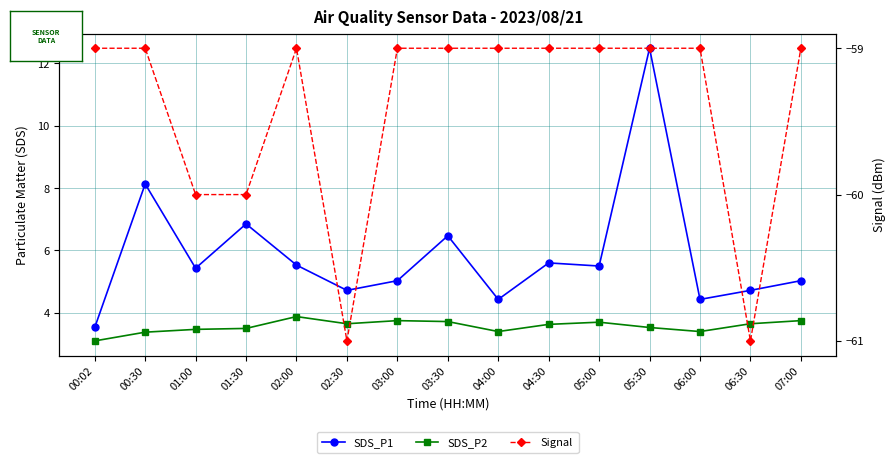

Reading left to right, list all the values displayed in this chart.

SDS_P1: 3.5	8.1	5.4	6.8	5.5	4.7	5.0	6.5	4.4	5.6	5.5	12.5	4.4	4.7	5.0
SDS_P2: 3.1	3.4	3.5	3.5	3.9	3.6	3.8	3.7	3.4	3.6	3.7	3.5	3.4	3.6	3.8
Signal: -59.0	-59.0	-60.0	-60.0	-59.0	-61.0	-59.0	-59.0	-59.0	-59.0	-59.0	-59.0	-59.0	-61.0	-59.0